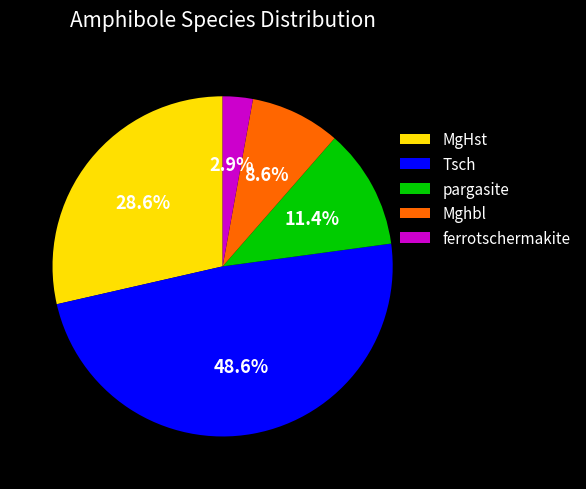

Which has a higher value, ferrotschermakite or pargasite?

pargasite